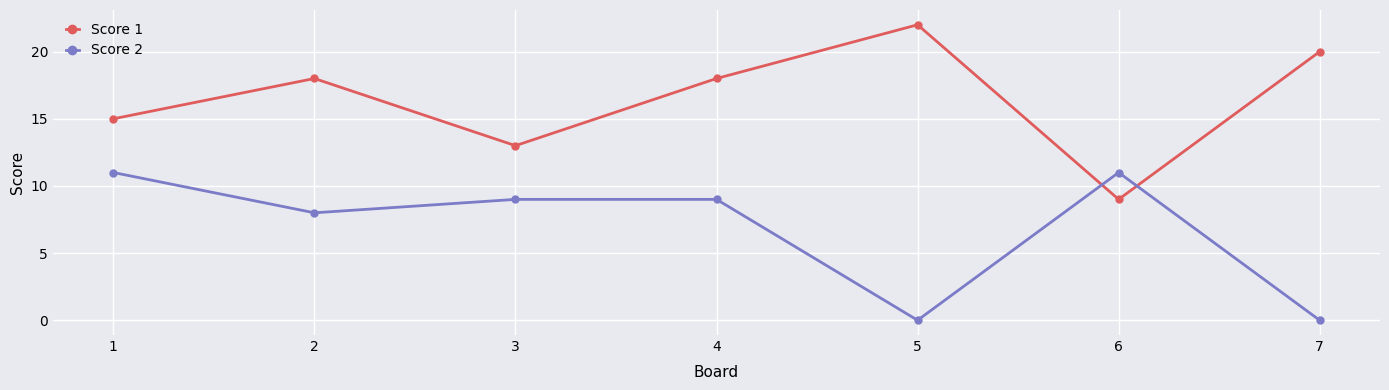

How many interior local valleys does the Score 1 series have?

2